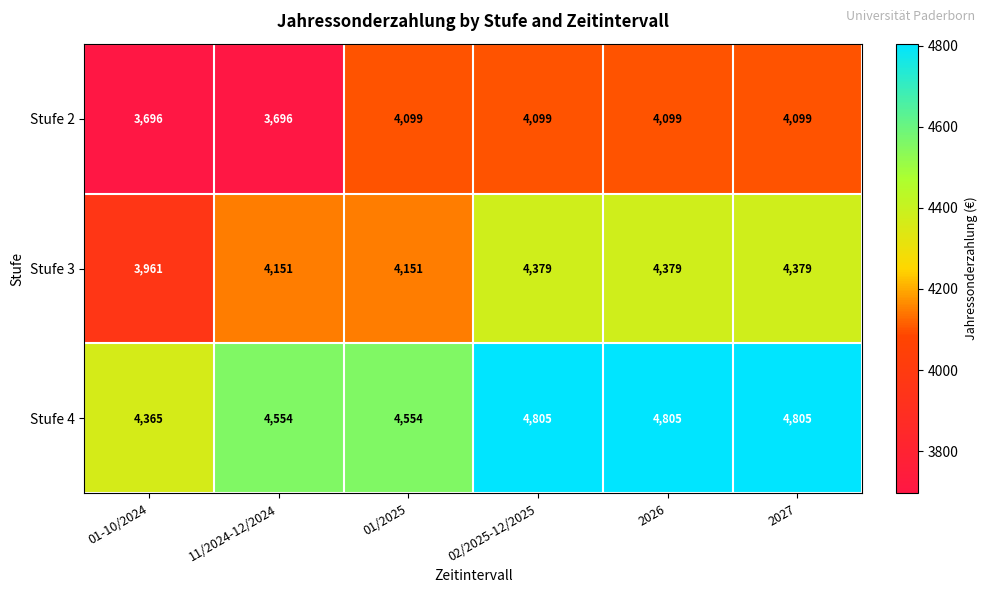

What is the sum of all Stufe 3 values?

25400